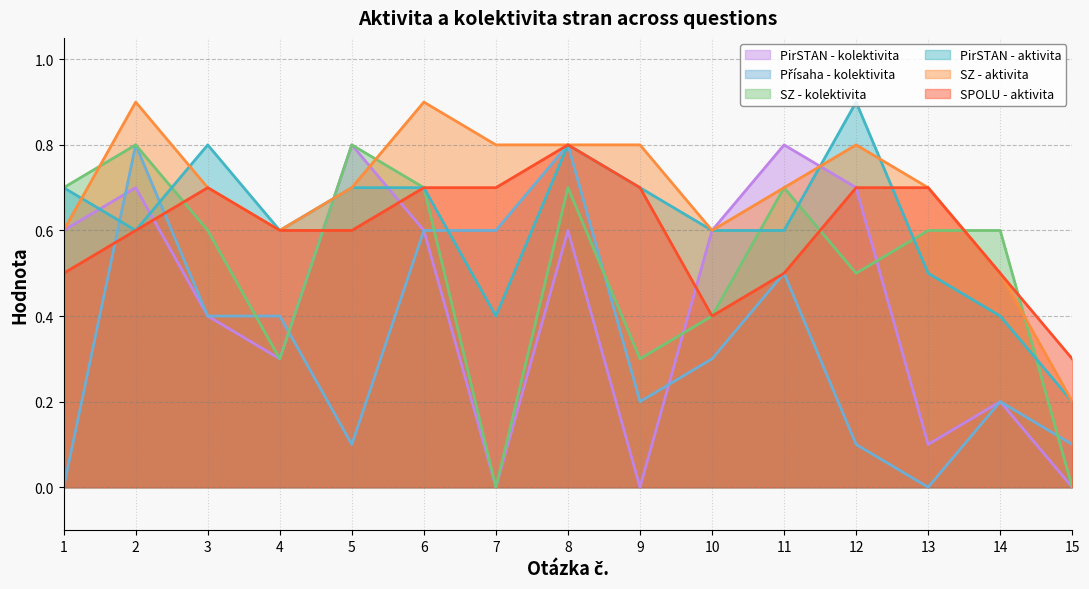

What is the approximate value of SPOLU - aktivita at 11?

0.5